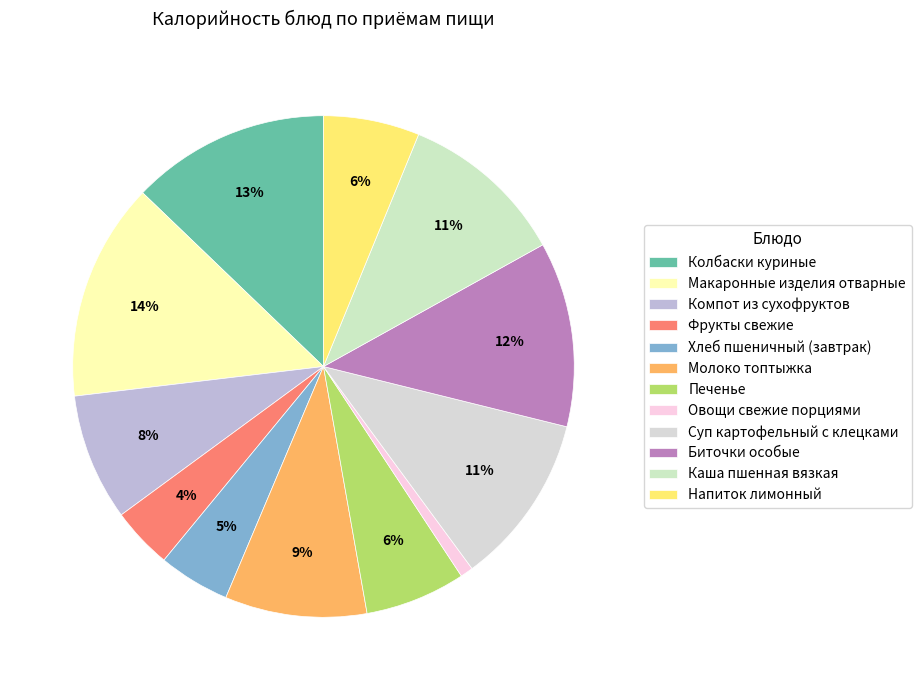

The Овощи свежие порциями slice represents 1% of the pie. True or false?

True